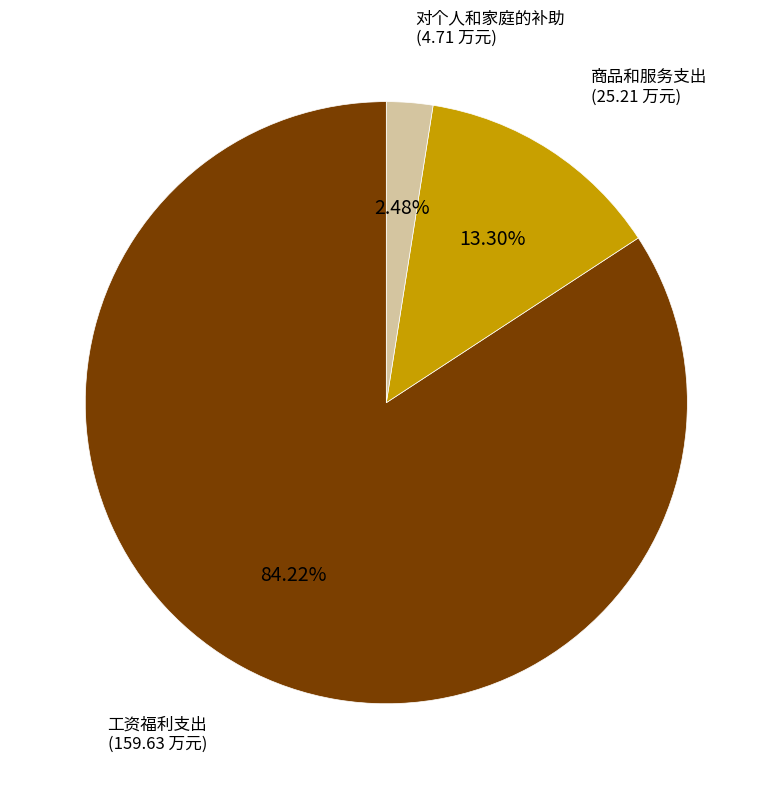

Is there any slice that represents more than half of the pie?

Yes